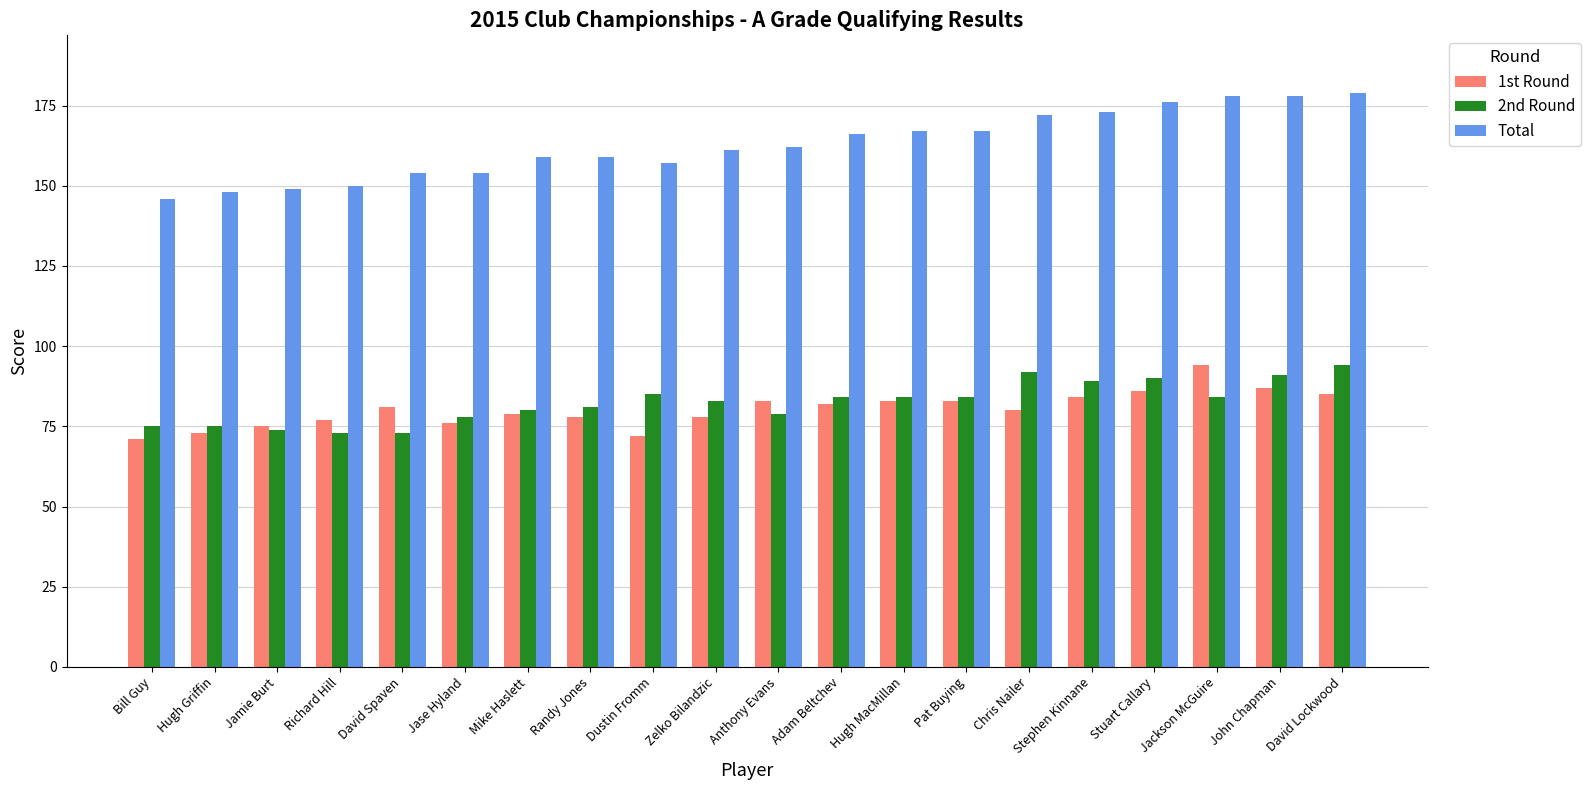

What is the difference between the 2nd Round values at Zelko Bilandzic and Mike Haslett?

3